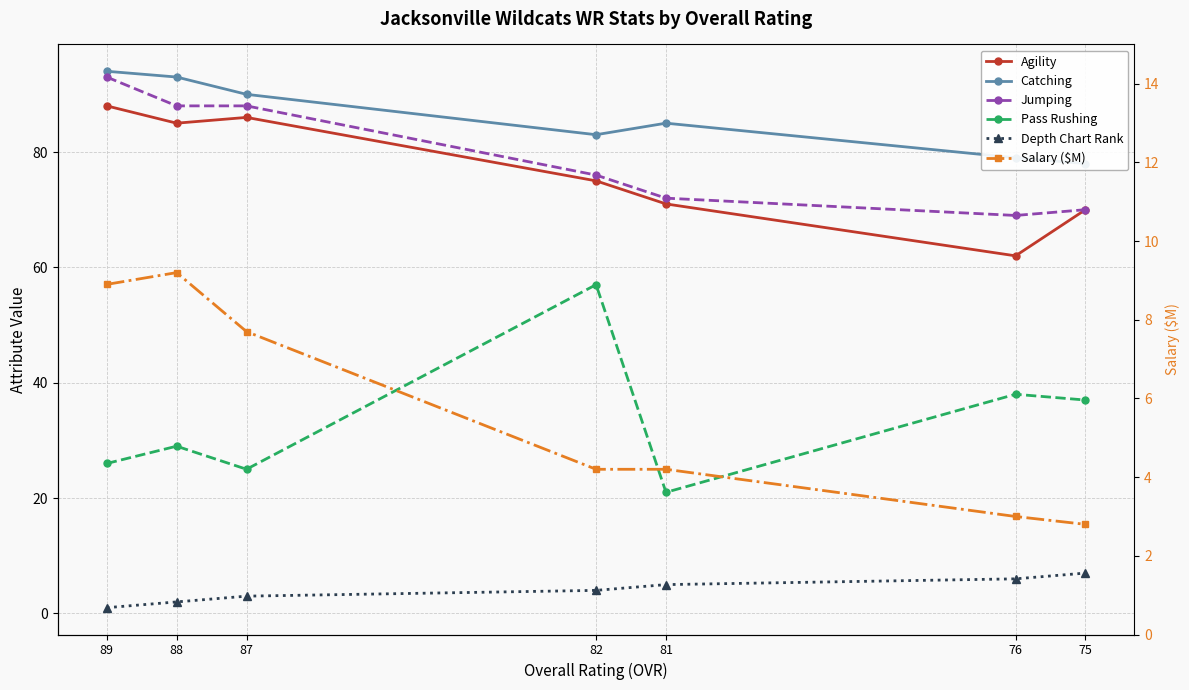

What is the maximum value for Jumping?

93.0